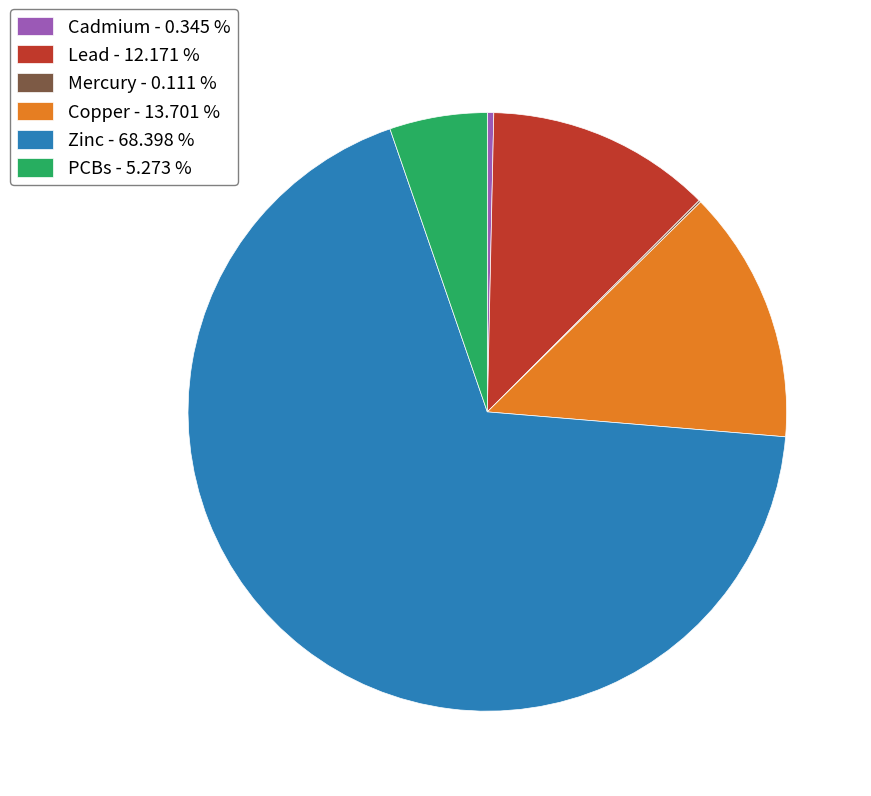

Does any single category account for the majority?

Yes